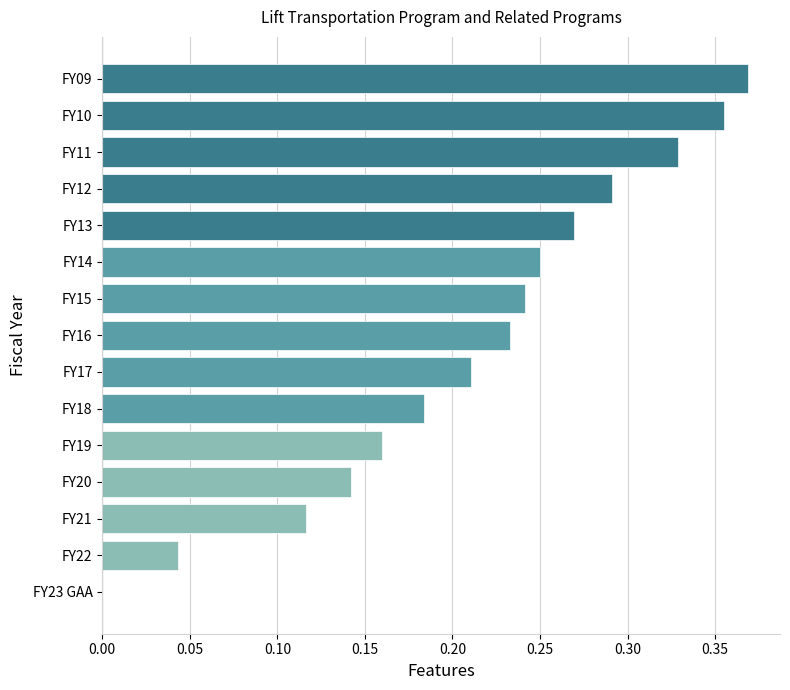

What is the sum of the values at FY20 and FY10?

0.5